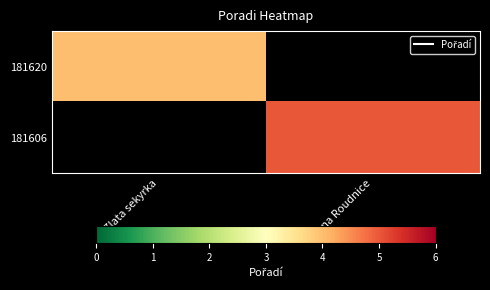

List the labels in order of 181606 value, smallest first.

Zlata sekyrka, Cena Roudnice